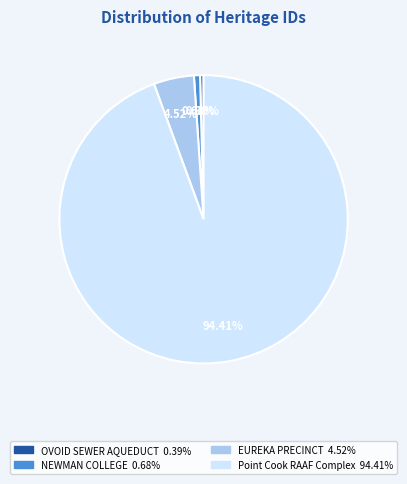

Is there any slice that represents more than half of the pie?

Yes